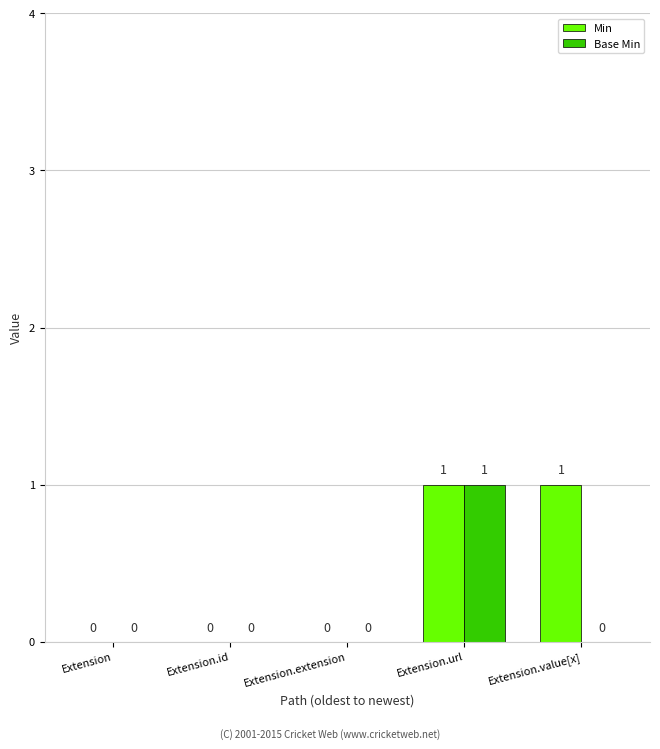

At which category is the sum across all series the highest?

Extension.url